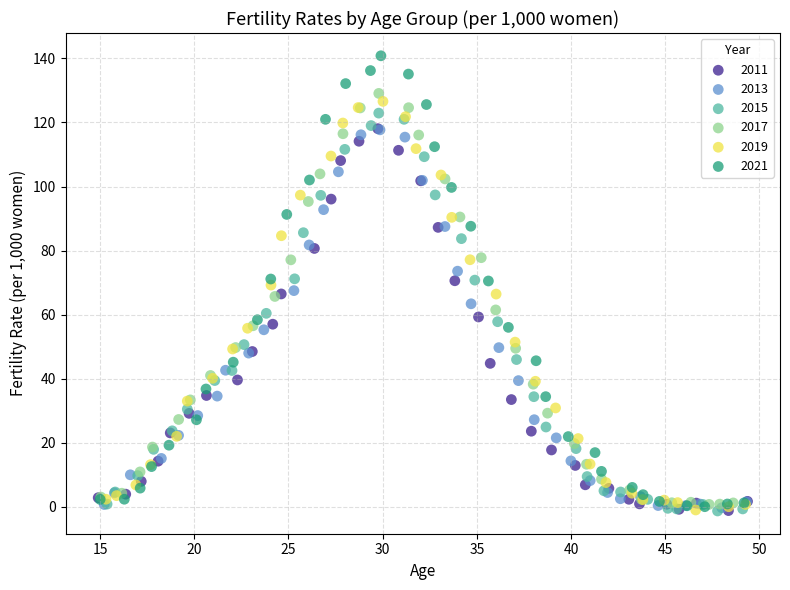

Which series contains the highest Y value?

2021